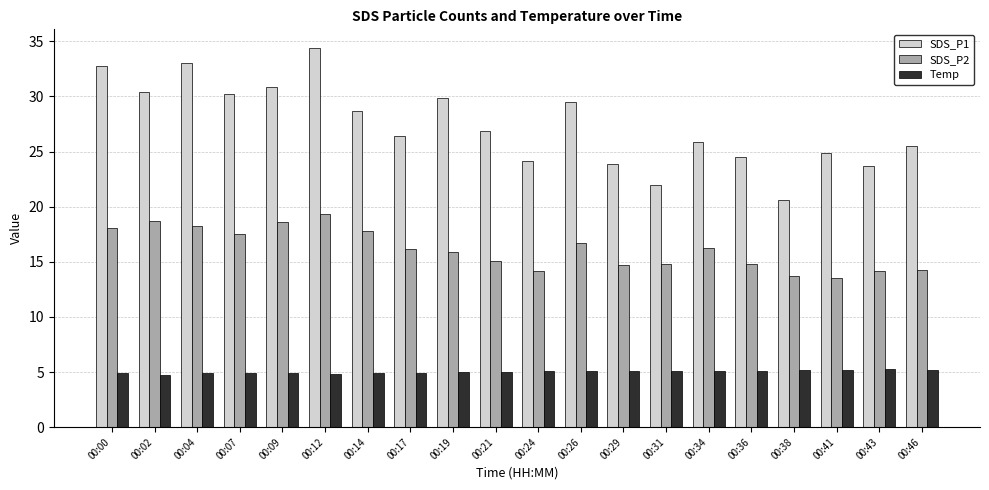

How many bars are there in each group?

3